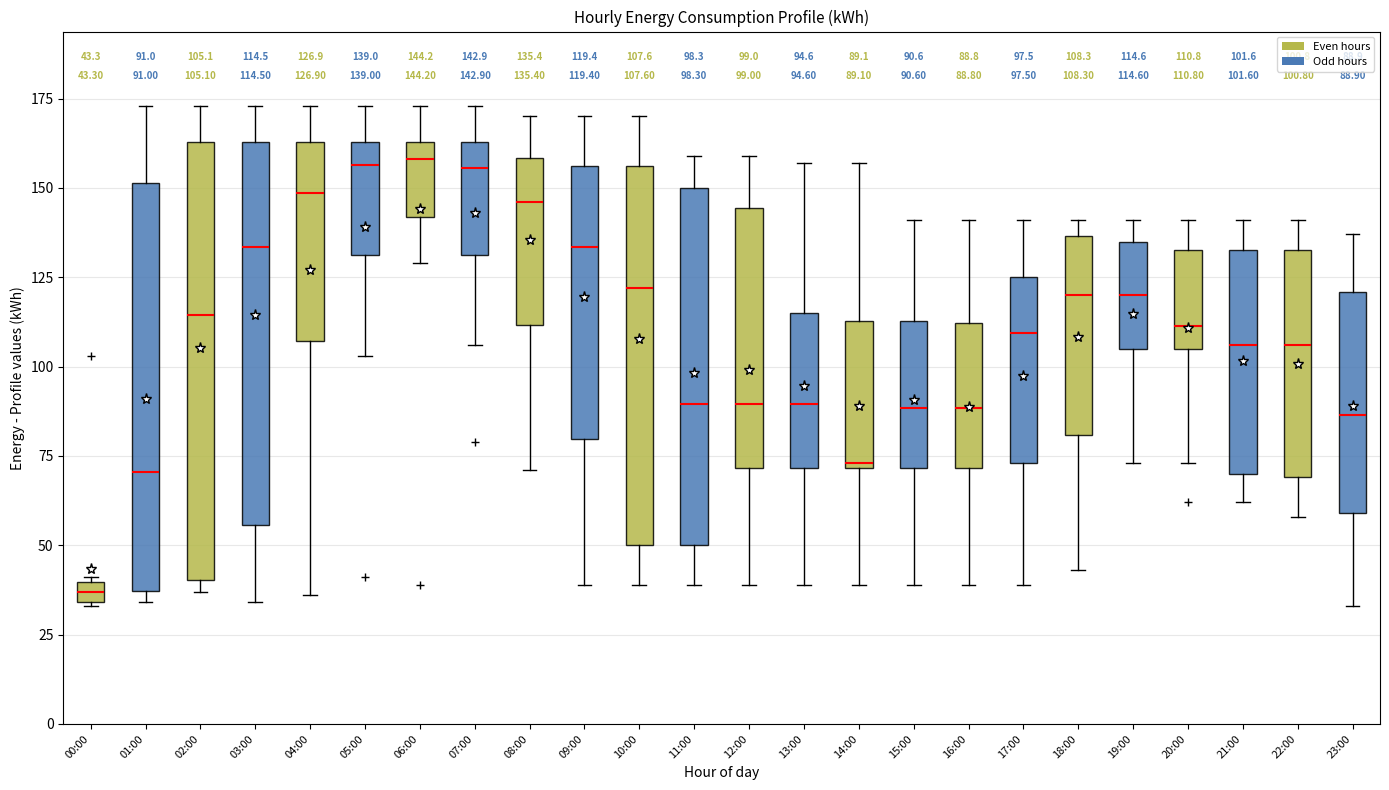

Comparing the boxes themselves (not the whiskers), which one is the tallest?

02:00